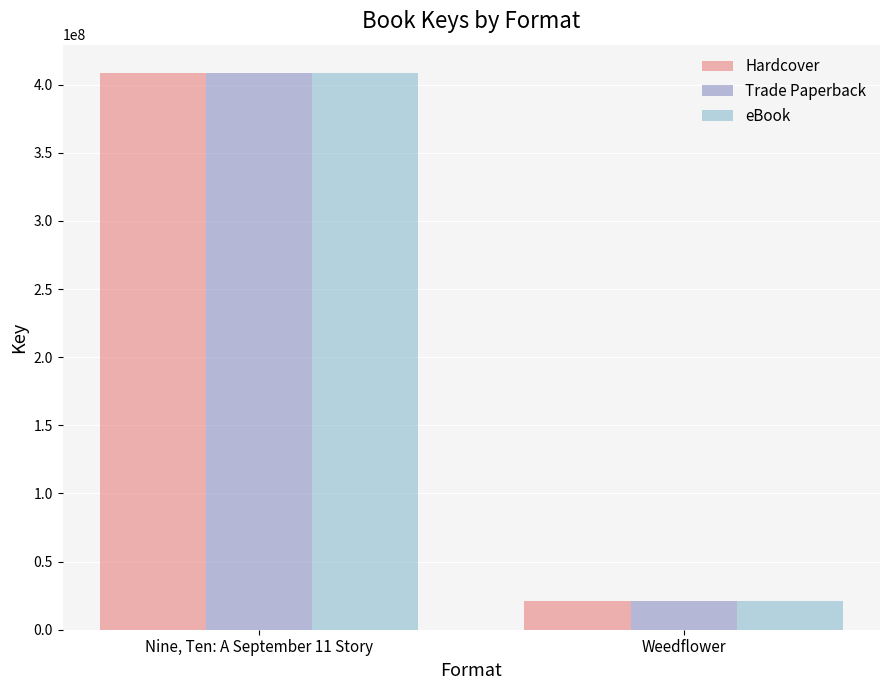

Are the bars horizontal?

No